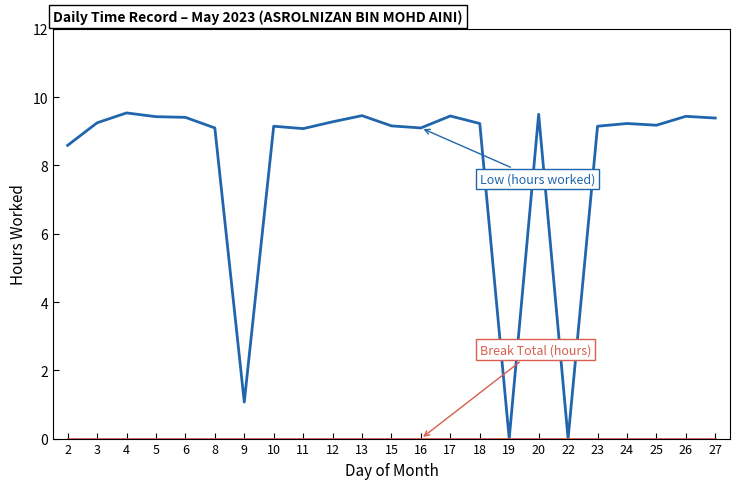

What is the maximum value shown in the chart?

9.5